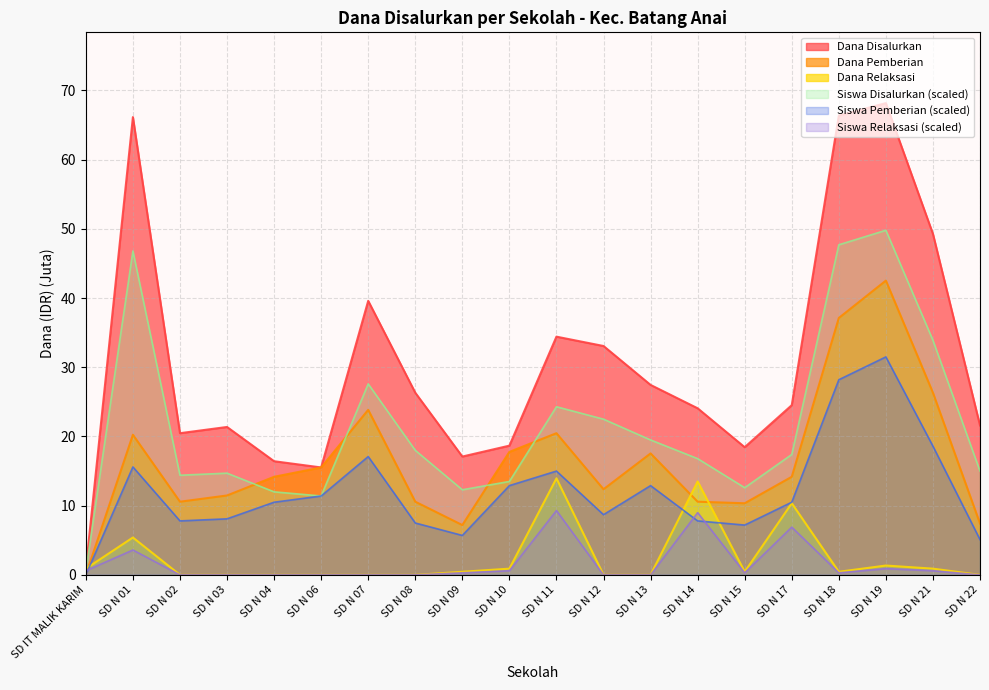

True or false: Siswa Disalurkan and Dana Pemberian intersect in this chart.

True